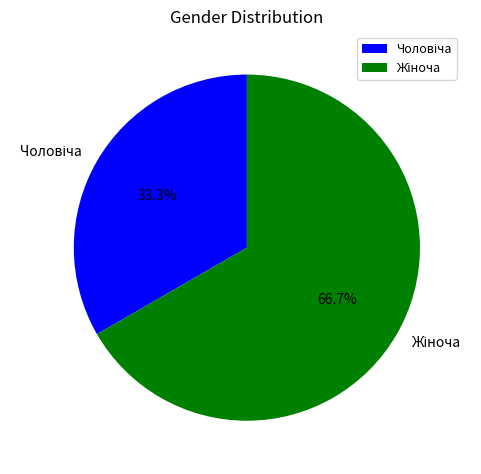

How many segments does this pie chart have?

2